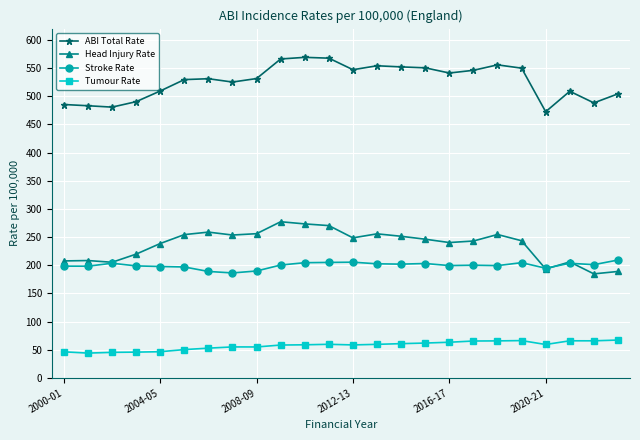

What is the greatest value displayed?

569.0